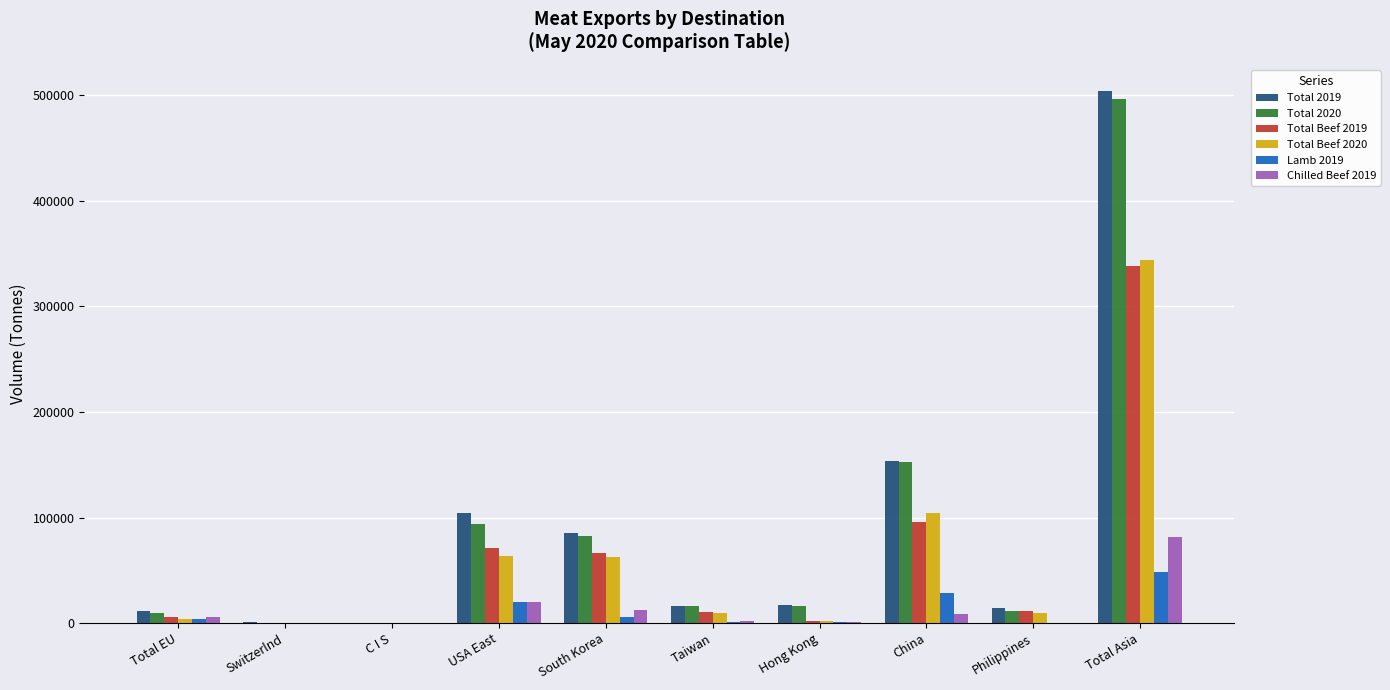

True or false: Total 2019 has a value of 893149.7 at Total Asia.

False